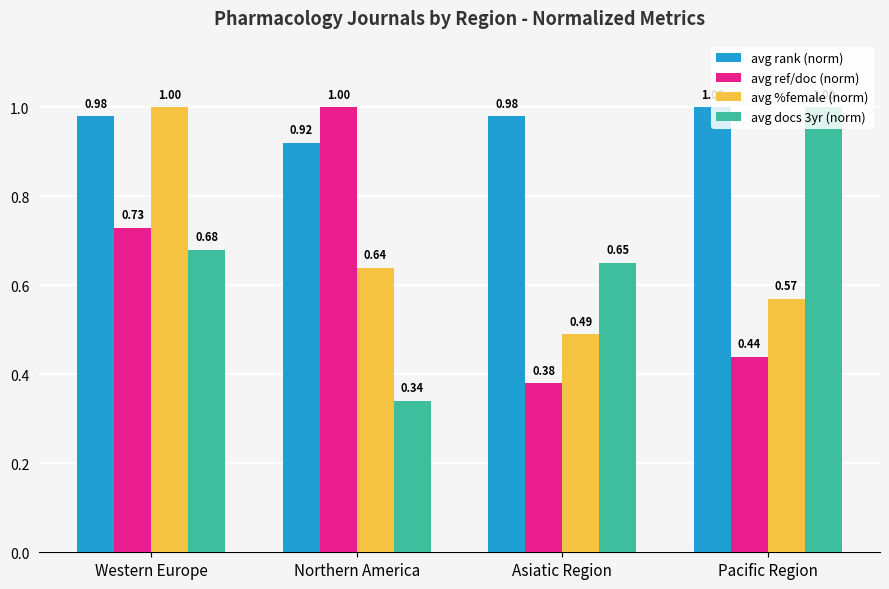

Count the avg ref/doc (norm) values in the range 0 to 1.

4